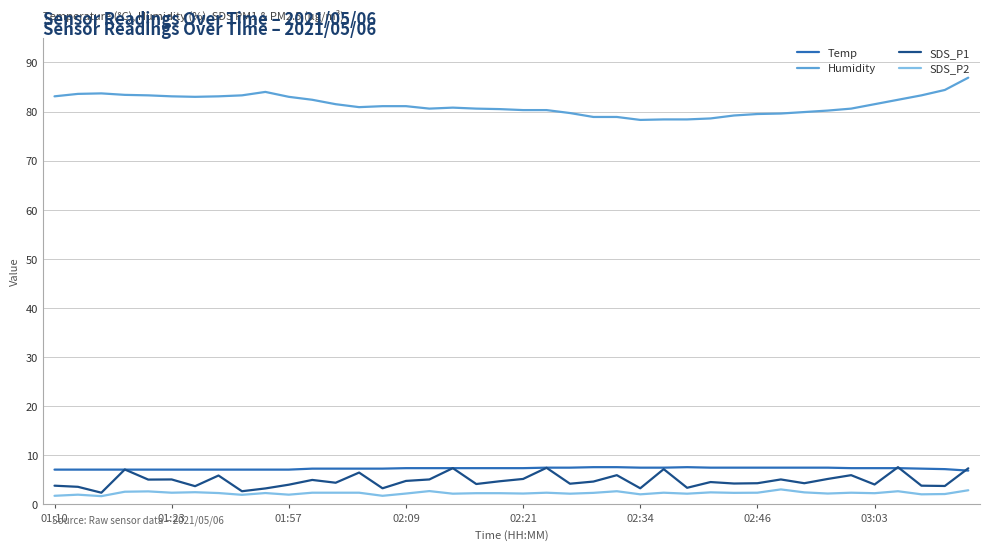

True or false: SDS_P2 and Temp cross at least once.

False